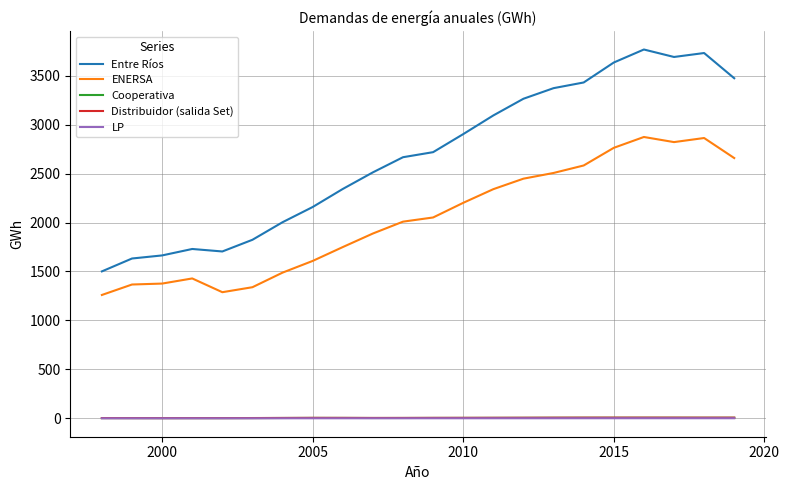

Which series has the widest spread of values?

Entre Ríos